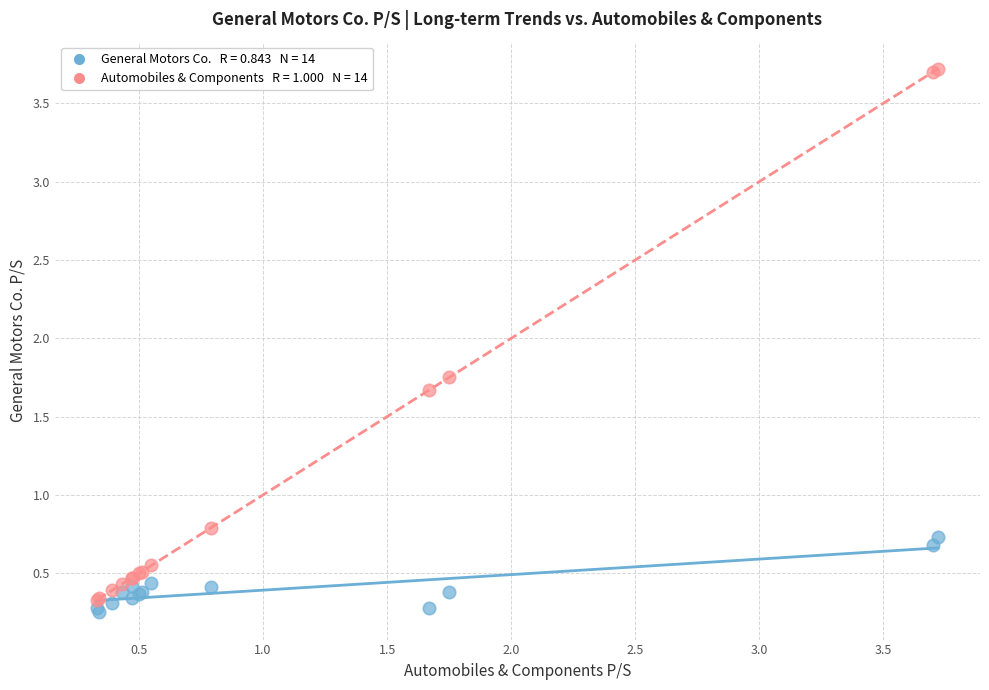

Across all series, what Y value is closest to 1?

0.8